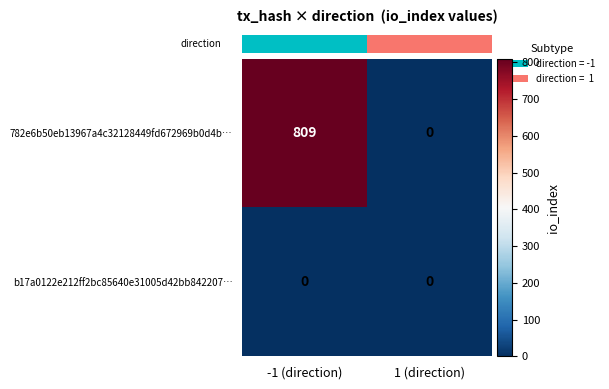

At which category is the sum across all series the highest?

-1 (direction)